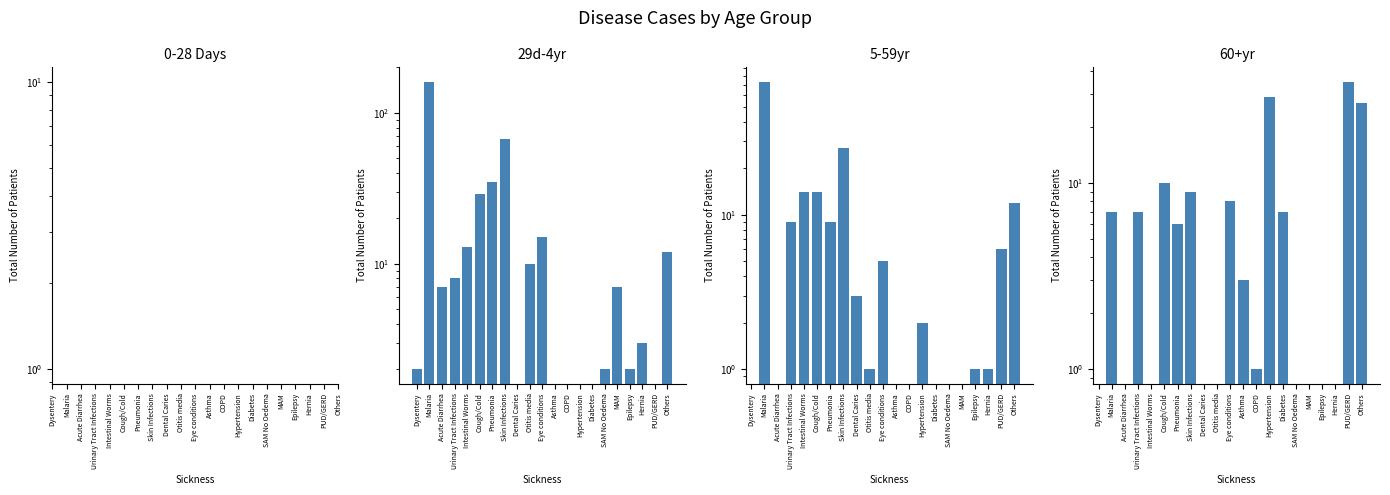

Which series has the largest range (max minus min)?

29d-4yr